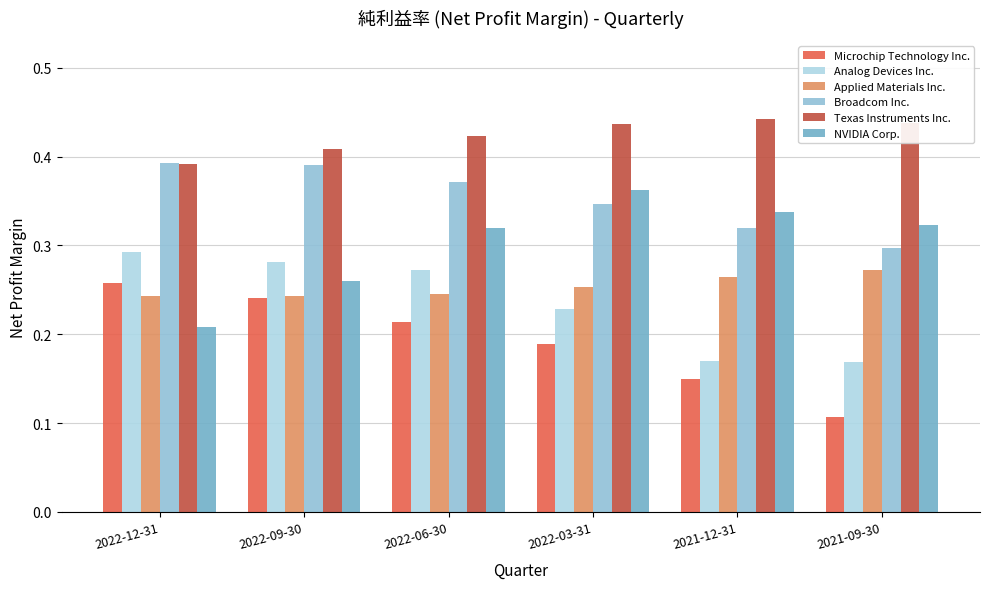

What position from the right is 2022-12-31?

6